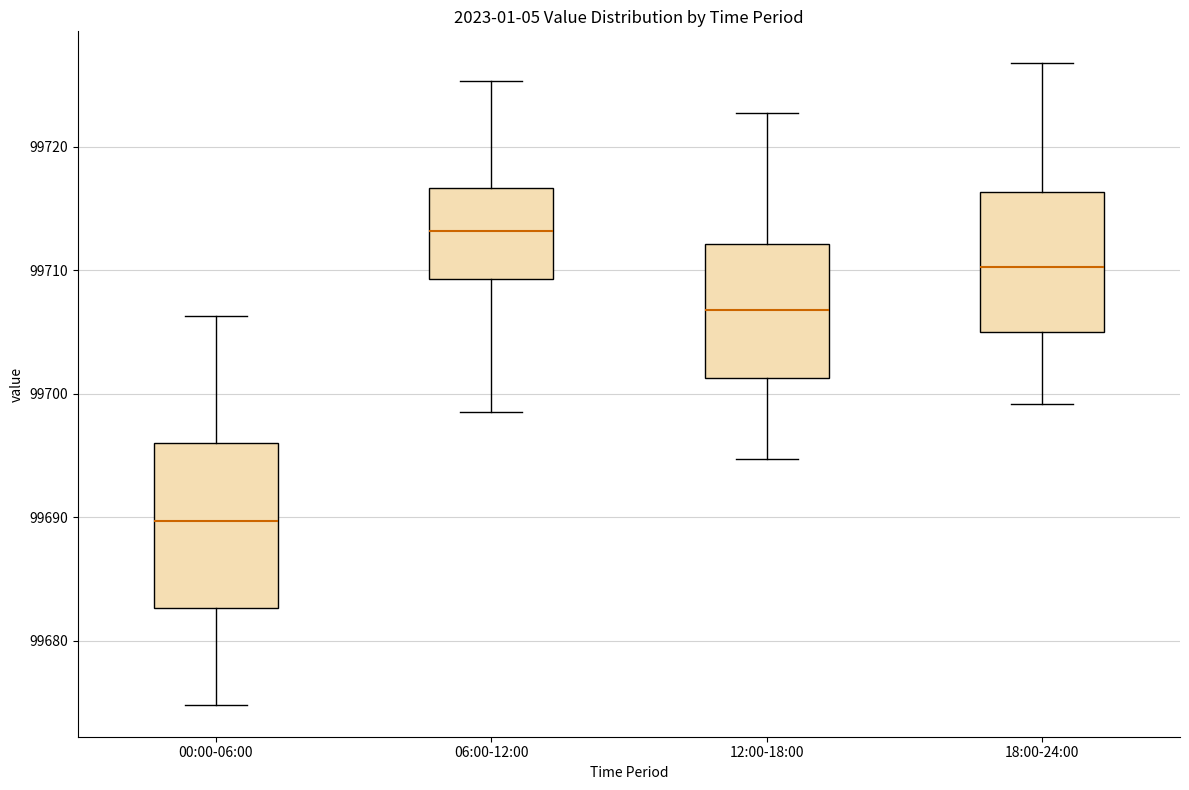

Reading left to right, transcribe this box plot: for each box, give where its median line is, the range the box spans, and where its two whiskers end, as read against the y-axis. The values are not printed on the chart, so give them approximately, as read against the axis.

00:00-06:00: median 99690, box 99683 to 99696, whiskers 99675 to 99706
06:00-12:00: median 99713, box 99709 to 99717, whiskers 99699 to 99725
12:00-18:00: median 99707, box 99701 to 99712, whiskers 99695 to 99723
18:00-24:00: median 99710, box 99705 to 99716, whiskers 99699 to 99727